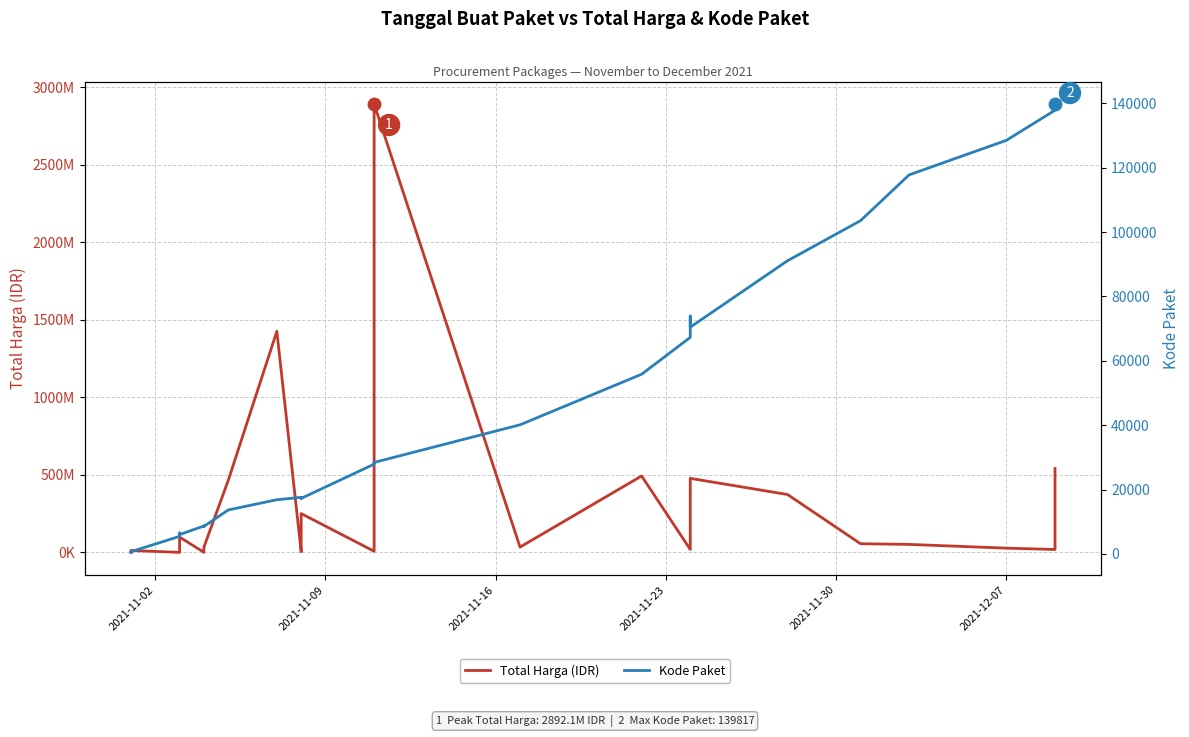

True or false: Total Harga (IDR) and Kode Paket intersect in this chart.

False